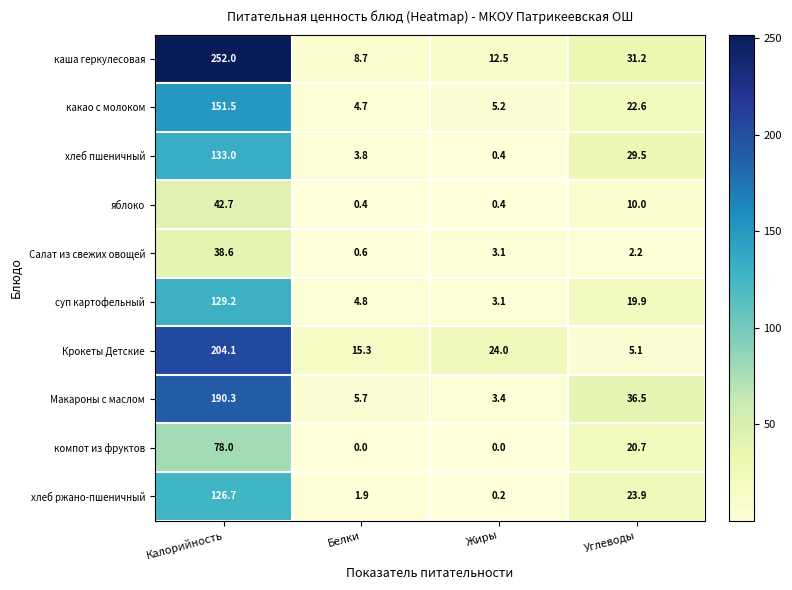

The компот из фруктов series shows 0.0 at Белки. True or false?

True